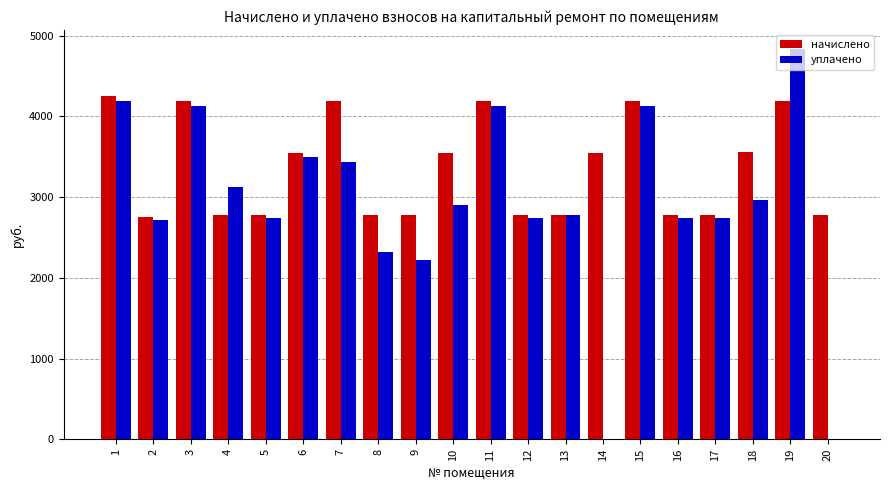

How many groups of bars are there?

20